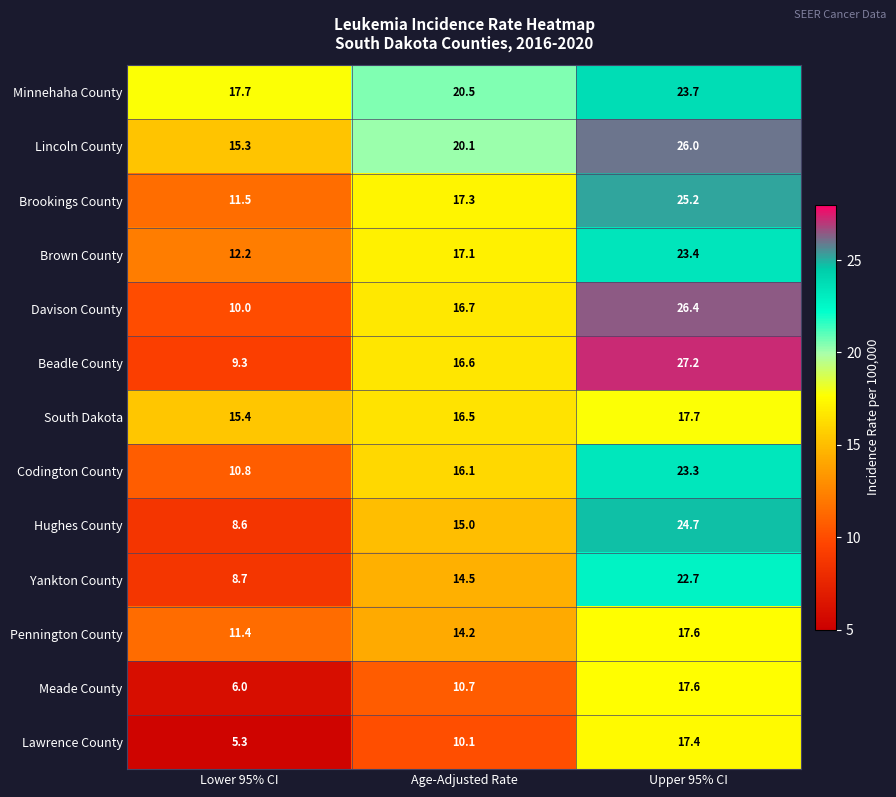

Count the number of categories in the chart.

3